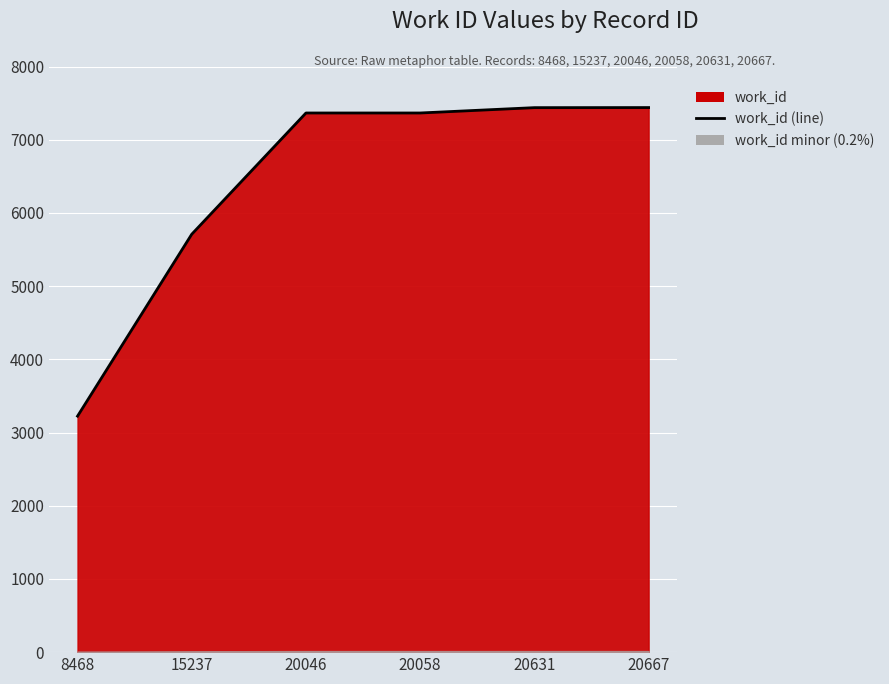

Reading right to left, transcribe all the data shown in this chart.

7439	7438	7365	7365	5709	3224